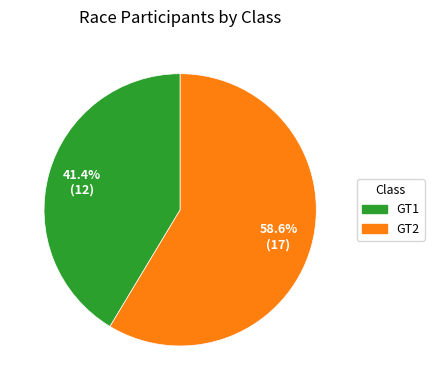

What is the ratio of the value at GT1 to the value at GT2?

0.7